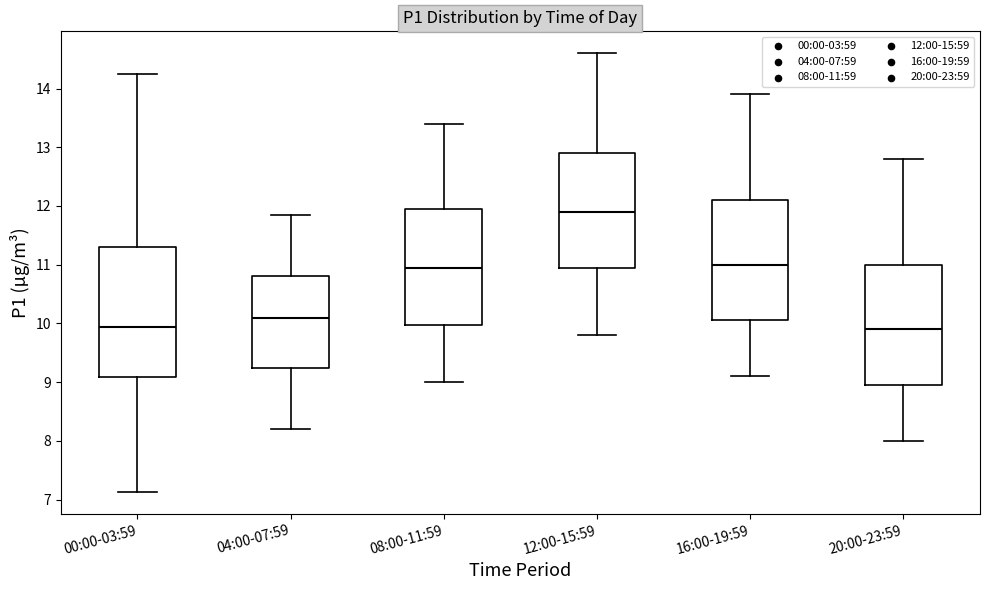

Which box is the tallest, from its lower edge to its upper edge?

00:00-03:59